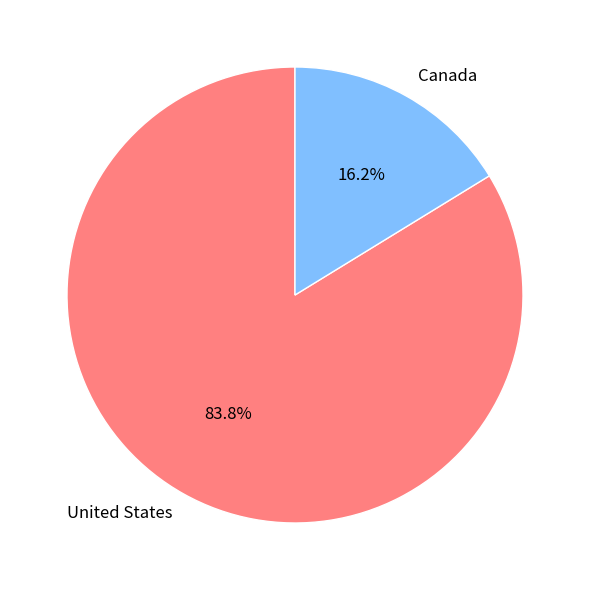

Does any single category account for the majority?

Yes